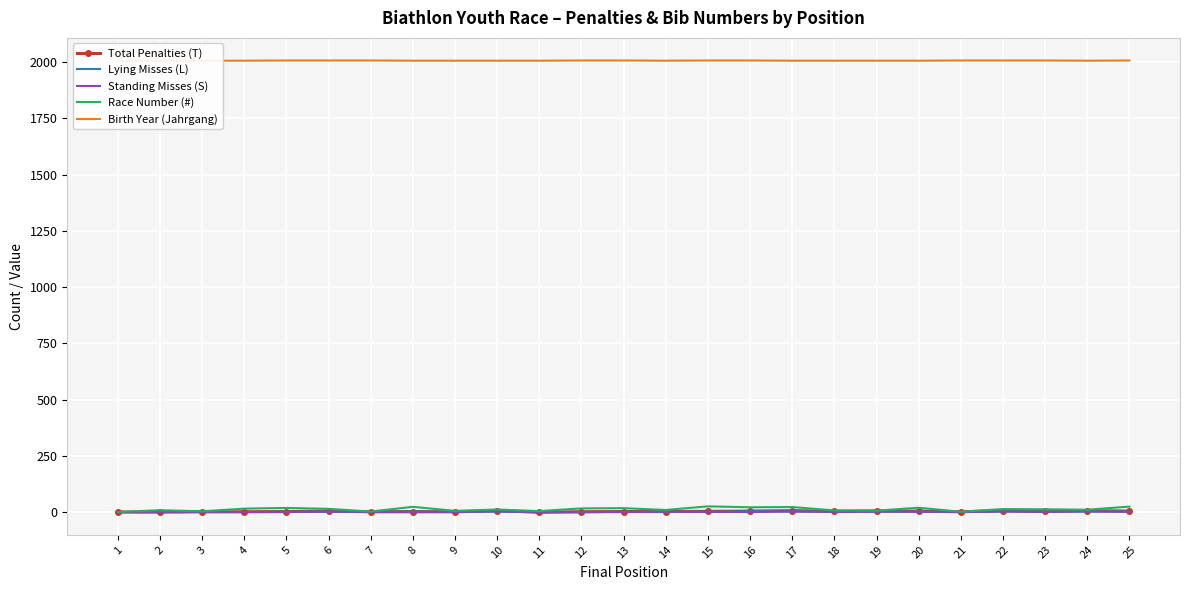

What is the difference between the Race Number (#) values at 5 and 4?

3